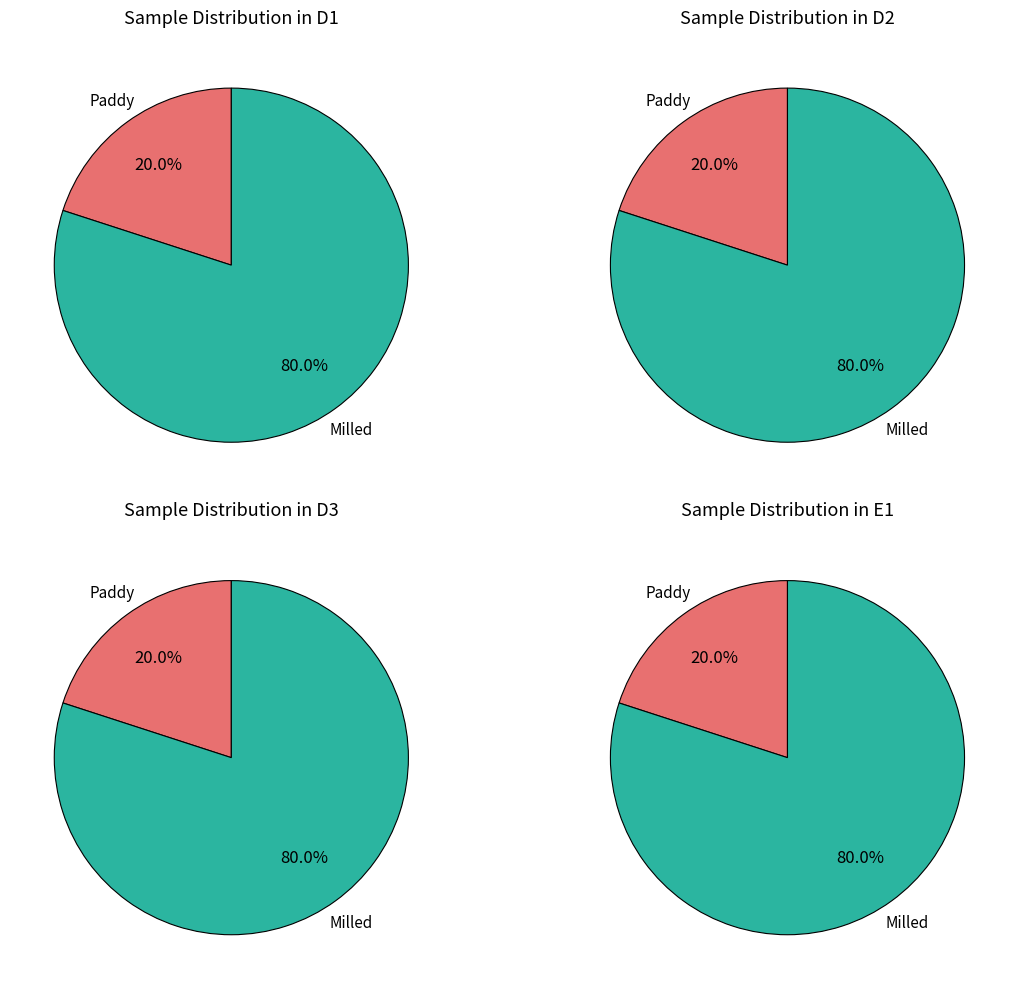

To the nearest percent, what portion does D1 represent?

25%